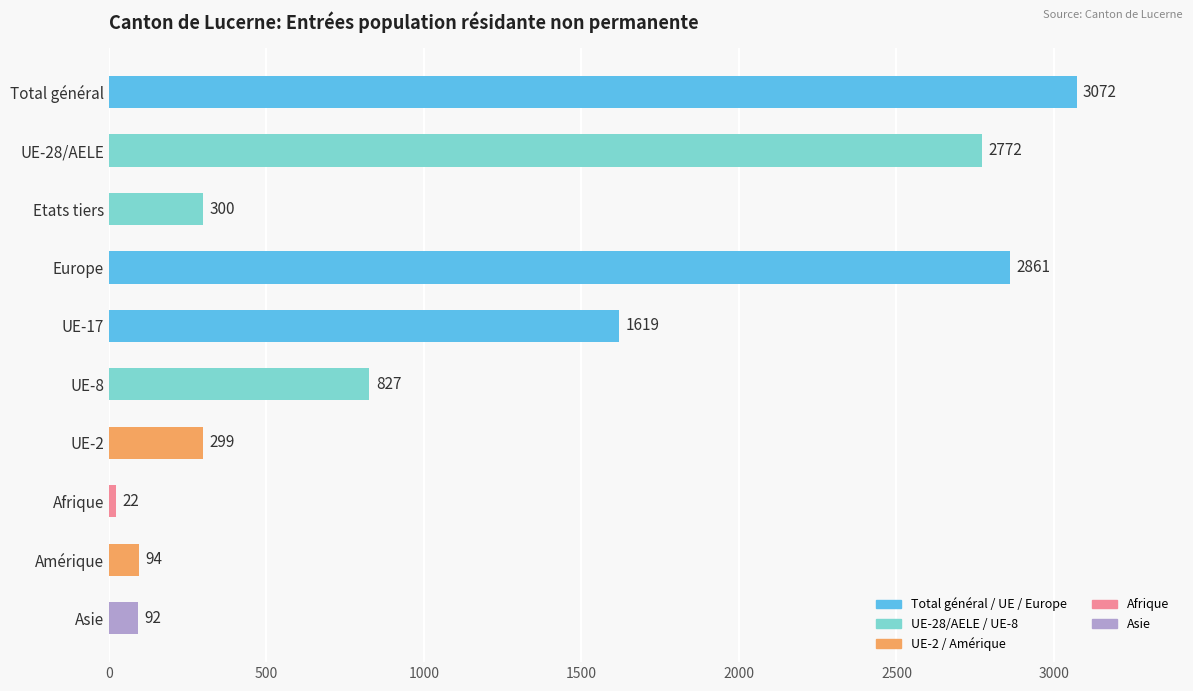

How many distinct data groups are displayed?

1